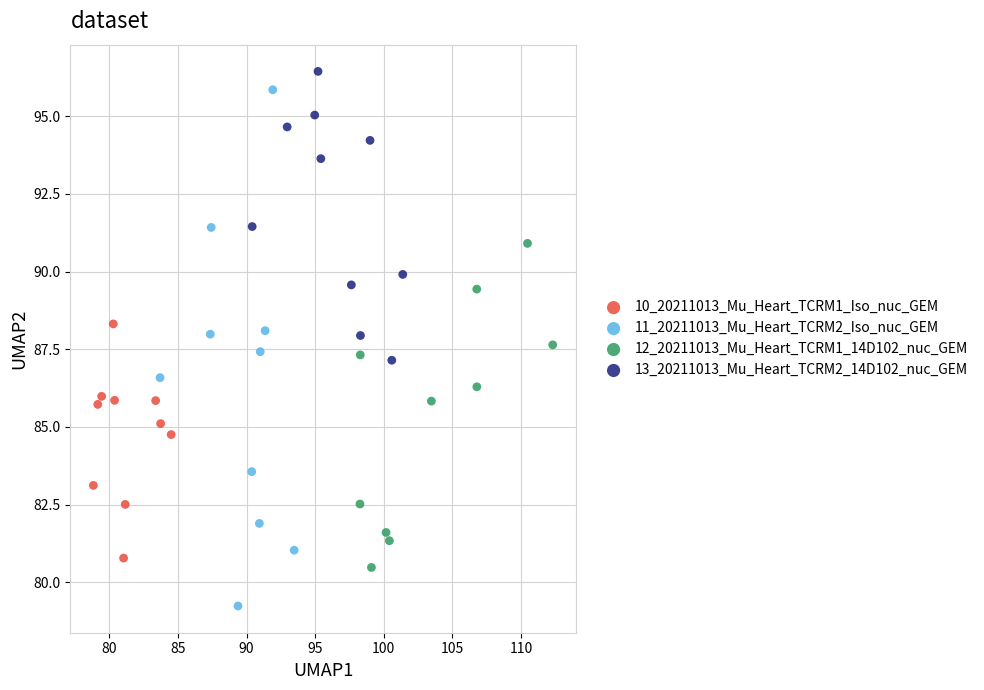

Which series contains the highest Y value?

13_20211013_Mu_Heart_TCRM2_14D102_nuc_GEM